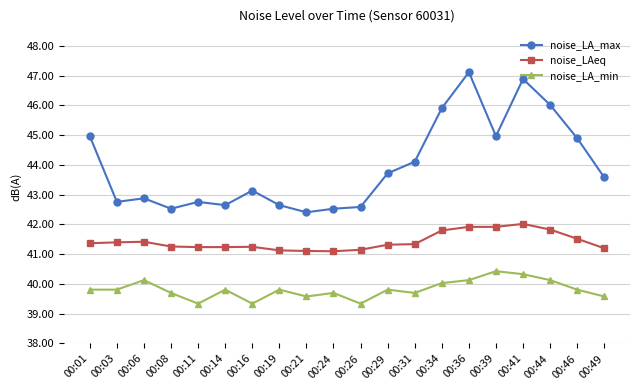

Which series has the largest range (max minus min)?

noise_LA_max